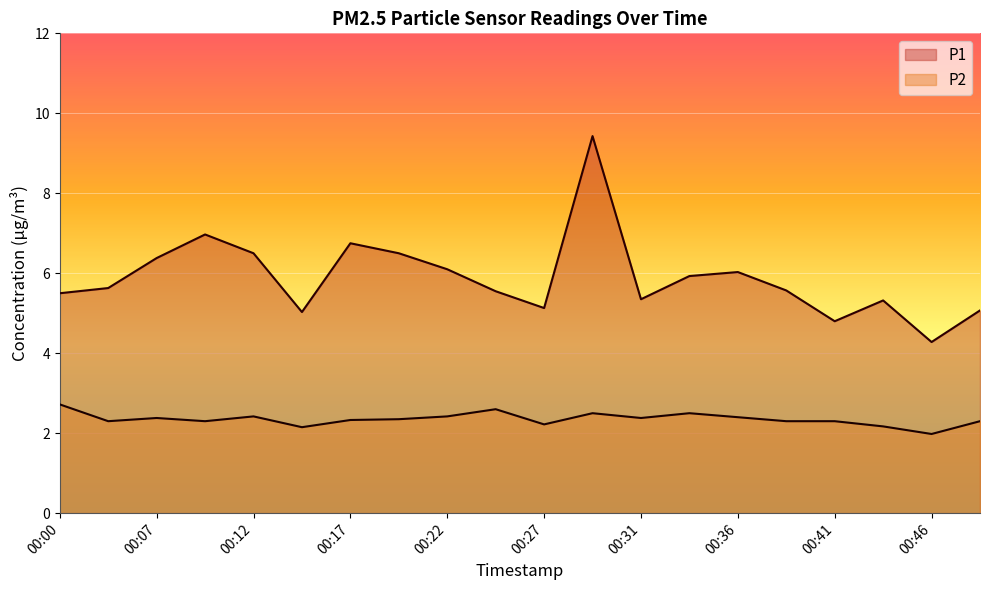

What is the minimum value shown in the chart?

2.0